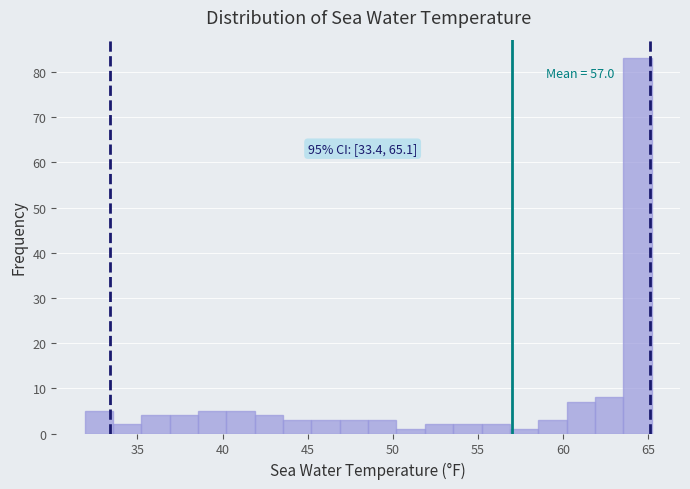

Around what value on the x-axis is the tallest bar? Give the approximate position of its centre, as read against the axis.

64.5